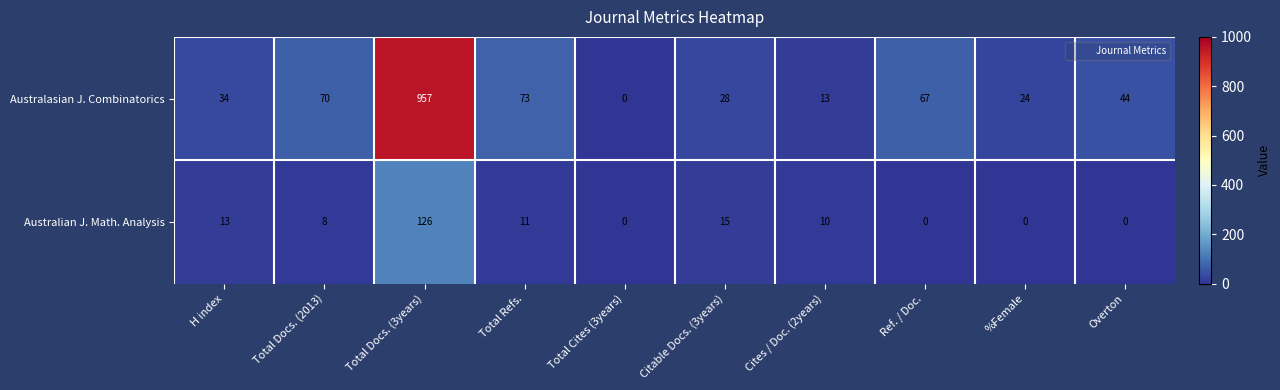

Read the Australasian J. Combinatorics value at %Female, to the nearest 10.

20